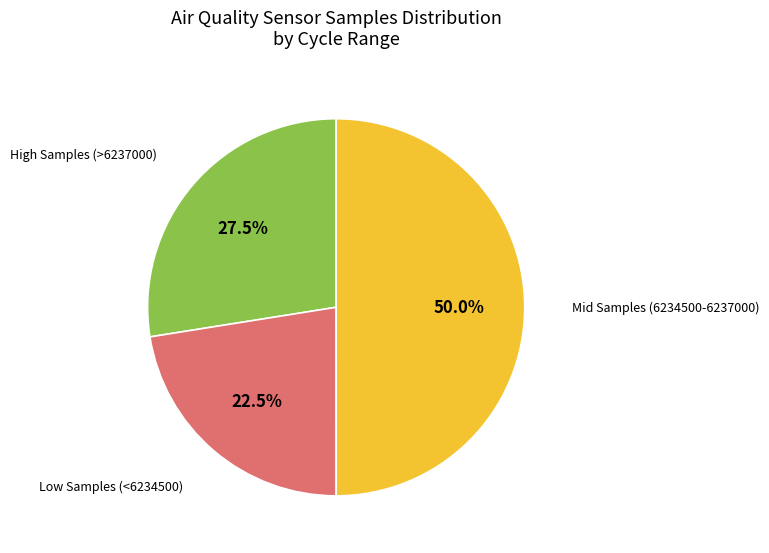

Count the number of slices in the pie.

3